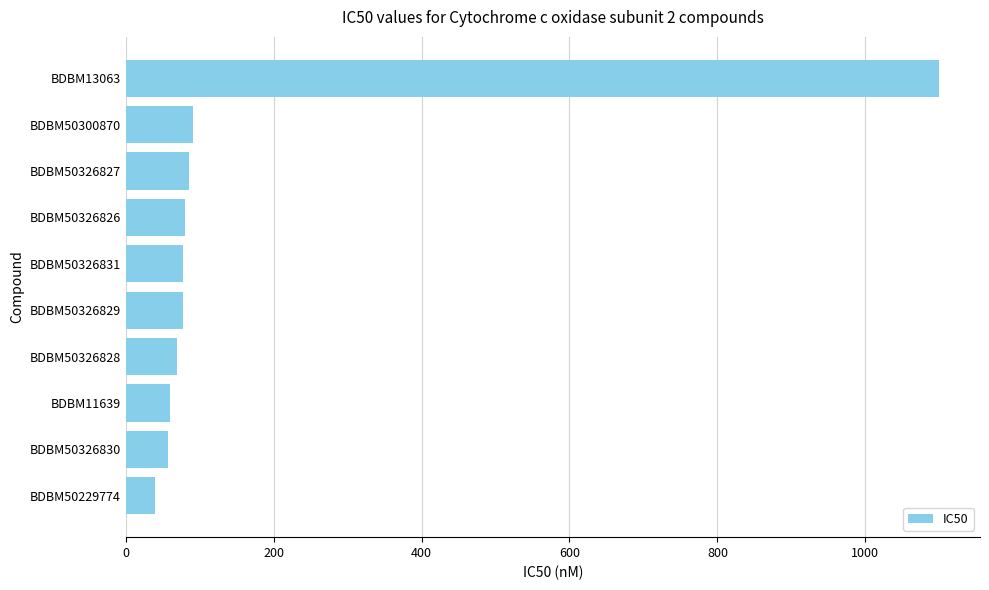

Which label corresponds to the largest value in the chart?

BDBM13063